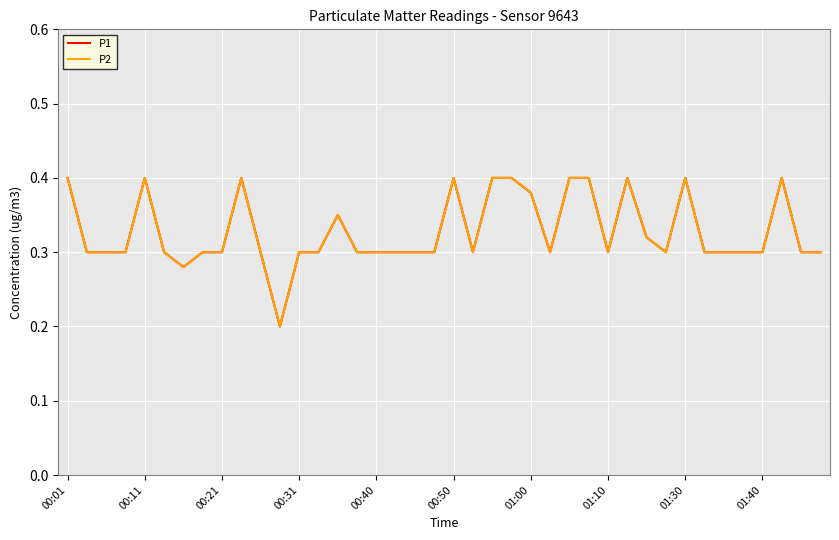

What is the difference between the maximum and minimum values in the P1 series?

0.2